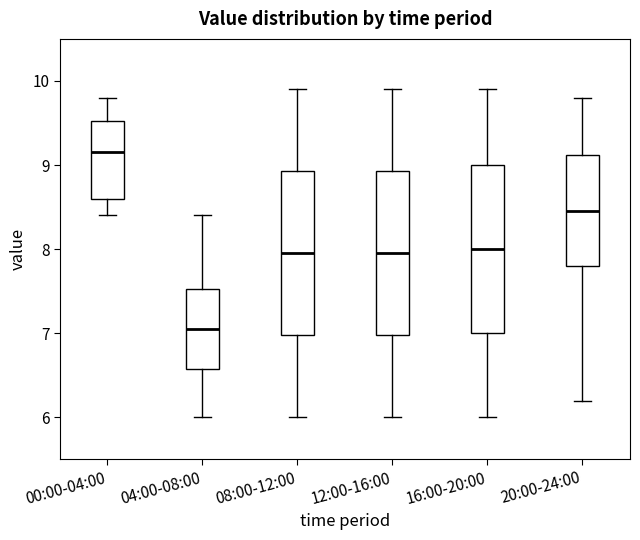

Reading left to right, transcribe this box plot: for each box, give where its median line is, the range the box spans, and where its two whiskers end, as read against the y-axis. The values are not printed on the chart, so give them approximately, as read against the axis.

00:00-04:00: median 9.2, box 8.6 to 9.5, whiskers 8.4 to 9.8
04:00-08:00: median 7.1, box 6.6 to 7.5, whiskers 6.0 to 8.4
08:00-12:00: median 8.0, box 7.0 to 8.9, whiskers 6.0 to 9.9
12:00-16:00: median 8.0, box 7.0 to 8.9, whiskers 6.0 to 9.9
16:00-20:00: median 8.0, box 7.0 to 9.0, whiskers 6.0 to 9.9
20:00-24:00: median 8.5, box 7.8 to 9.1, whiskers 6.2 to 9.8